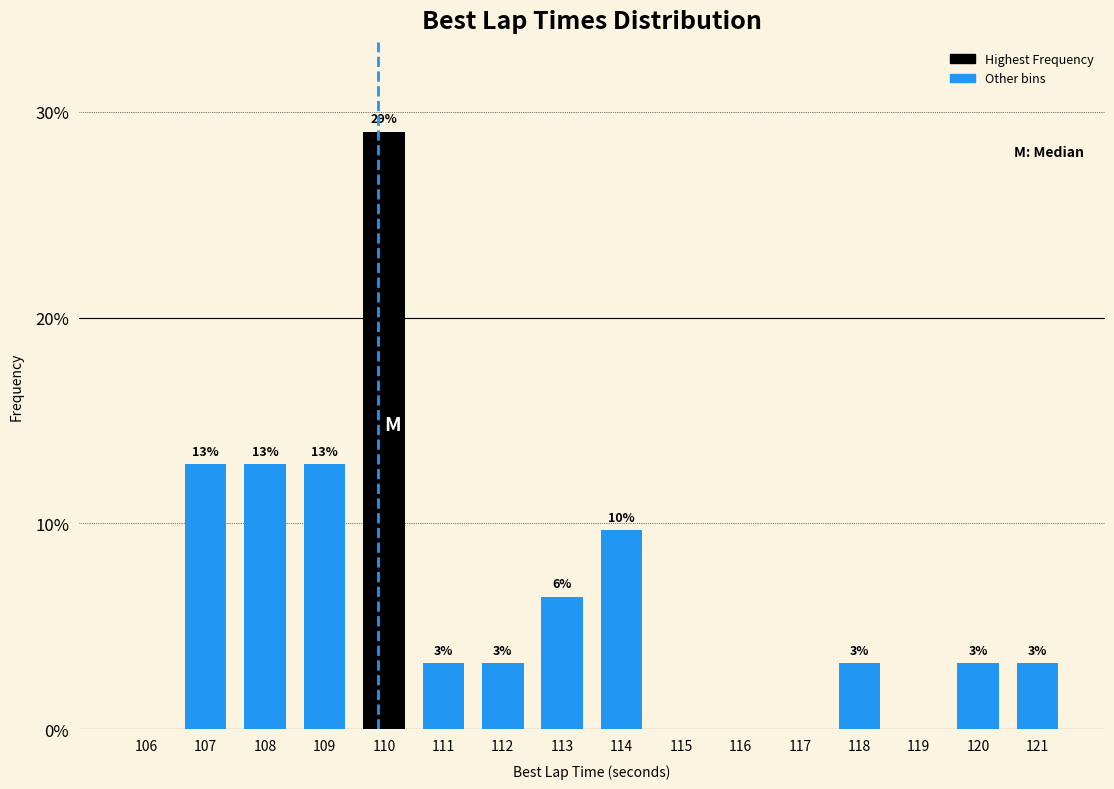

Are the bars horizontal?

No